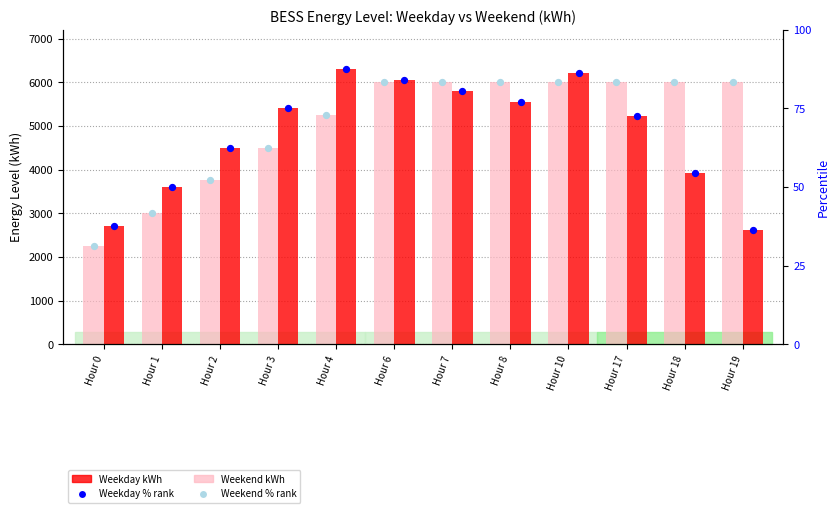

Is the value of Weekday % rank at Hour 4 greater than the value of Weekday kWh at Hour 7?

No